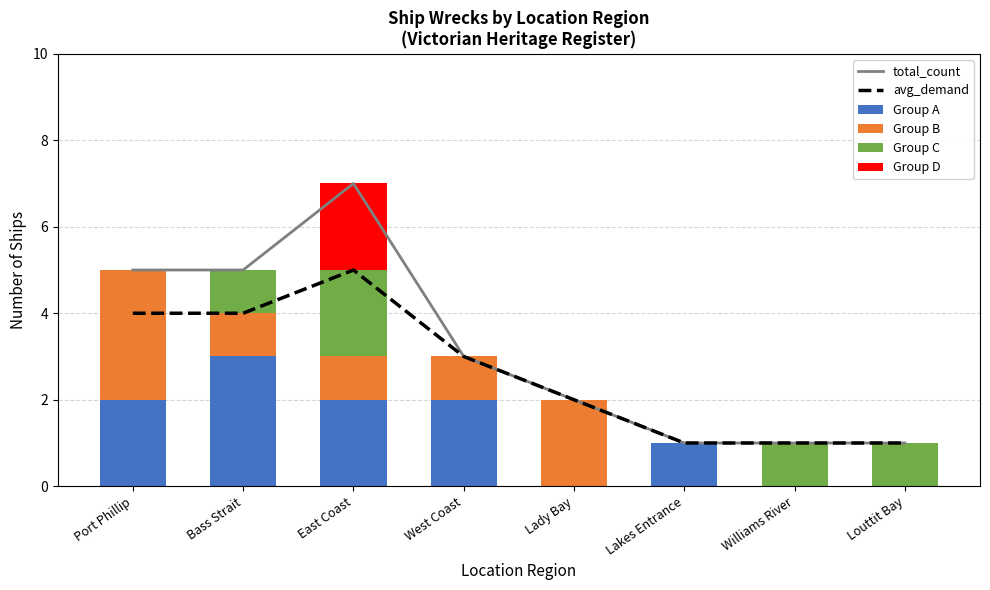

Reading right to left, list all the values displayed in this chart.

total_count: Louttit Bay=1	Williams River=1	Lakes Entrance=1	Lady Bay=2	West Coast=3	East Coast=7	Bass Strait=5	Port Phillip=5
avg_demand: Louttit Bay=1	Williams River=1	Lakes Entrance=1	Lady Bay=2	West Coast=3	East Coast=5	Bass Strait=4	Port Phillip=4
Group A: Louttit Bay=0	Williams River=0	Lakes Entrance=1	Lady Bay=0	West Coast=2	East Coast=2	Bass Strait=3	Port Phillip=2
Group B: Louttit Bay=0	Williams River=0	Lakes Entrance=0	Lady Bay=2	West Coast=1	East Coast=1	Bass Strait=1	Port Phillip=3
Group C: Louttit Bay=1	Williams River=1	Lakes Entrance=0	Lady Bay=0	West Coast=0	East Coast=2	Bass Strait=1	Port Phillip=0
Group D: Louttit Bay=0	Williams River=0	Lakes Entrance=0	Lady Bay=0	West Coast=0	East Coast=2	Bass Strait=0	Port Phillip=0